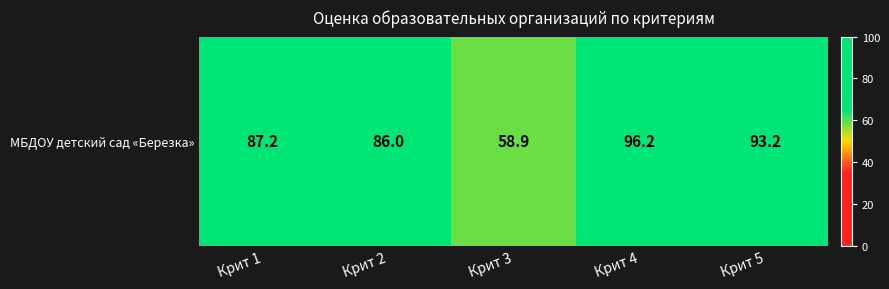

Where is the data nearest to the value 77?

Крит 2